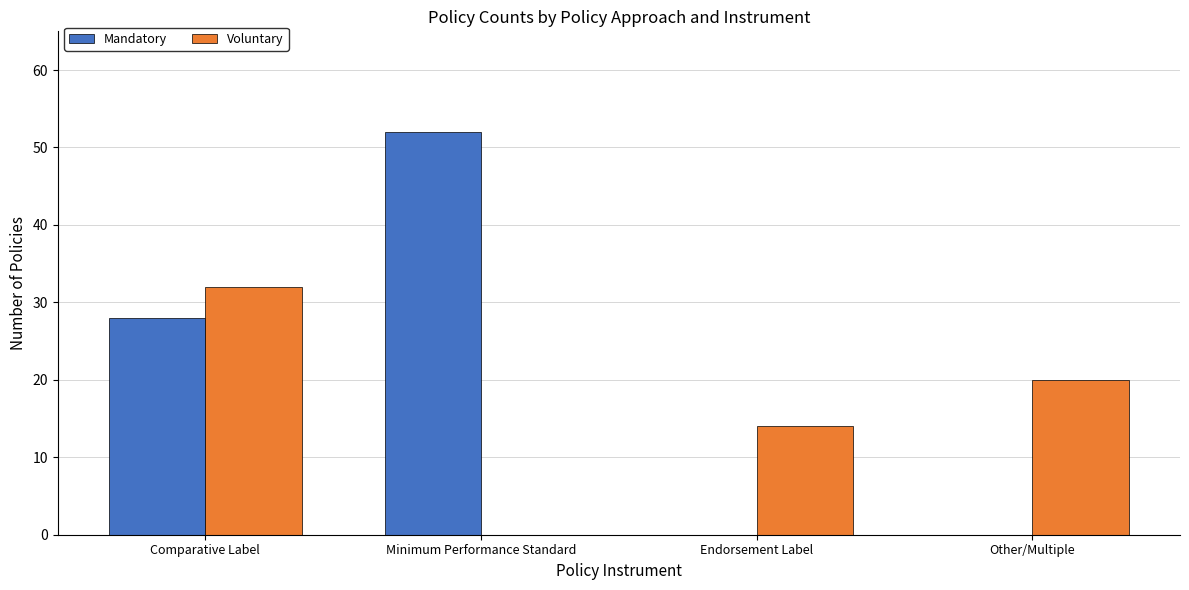

The Mandatory series shows 0 at Other/Multiple. True or false?

True